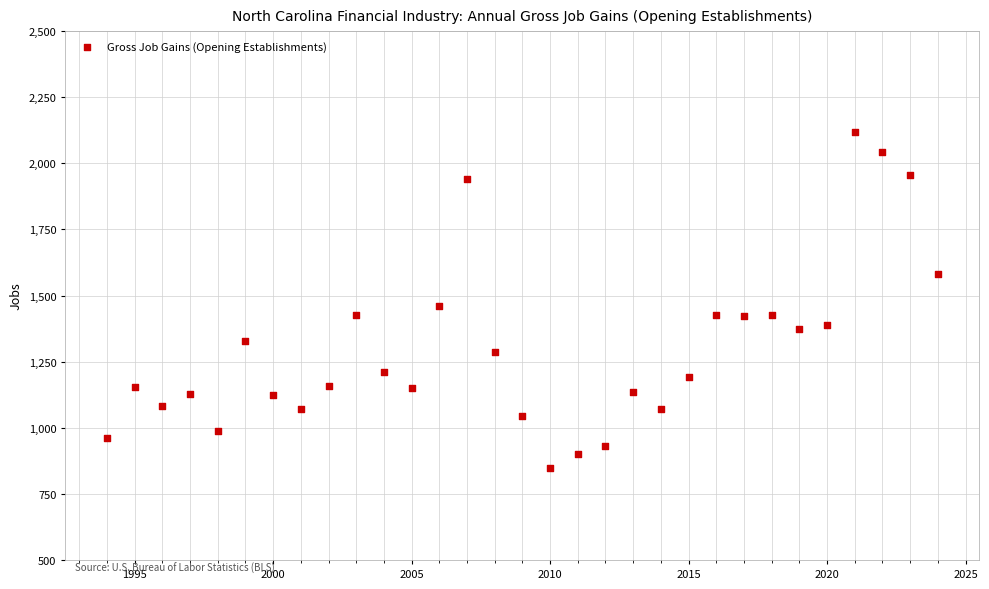

What Y value in the scatter plot is closest to 1482?

1459